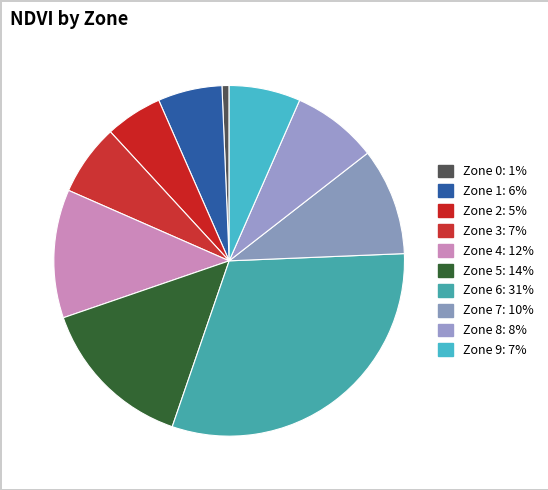

The Zone 7 slice represents 2% of the pie. True or false?

False